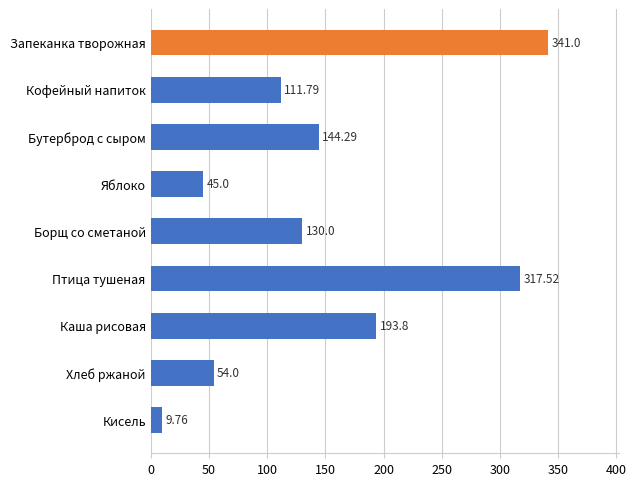

What is the difference between the values at Хлеб ржаной and Кисель?

44.2